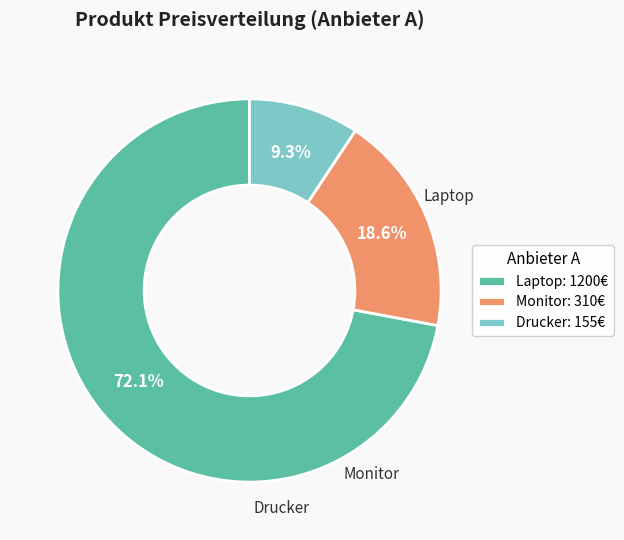

To the nearest percent, what percentage of the pie is Monitor?

19%